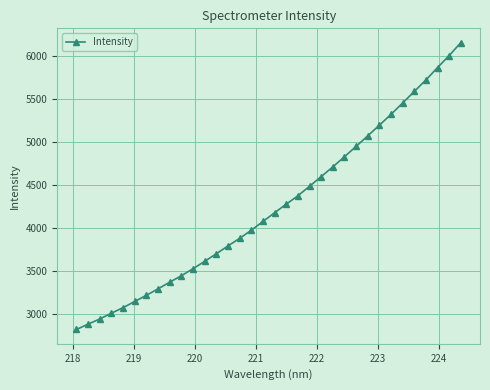

What is the greatest value displayed?

6156.0